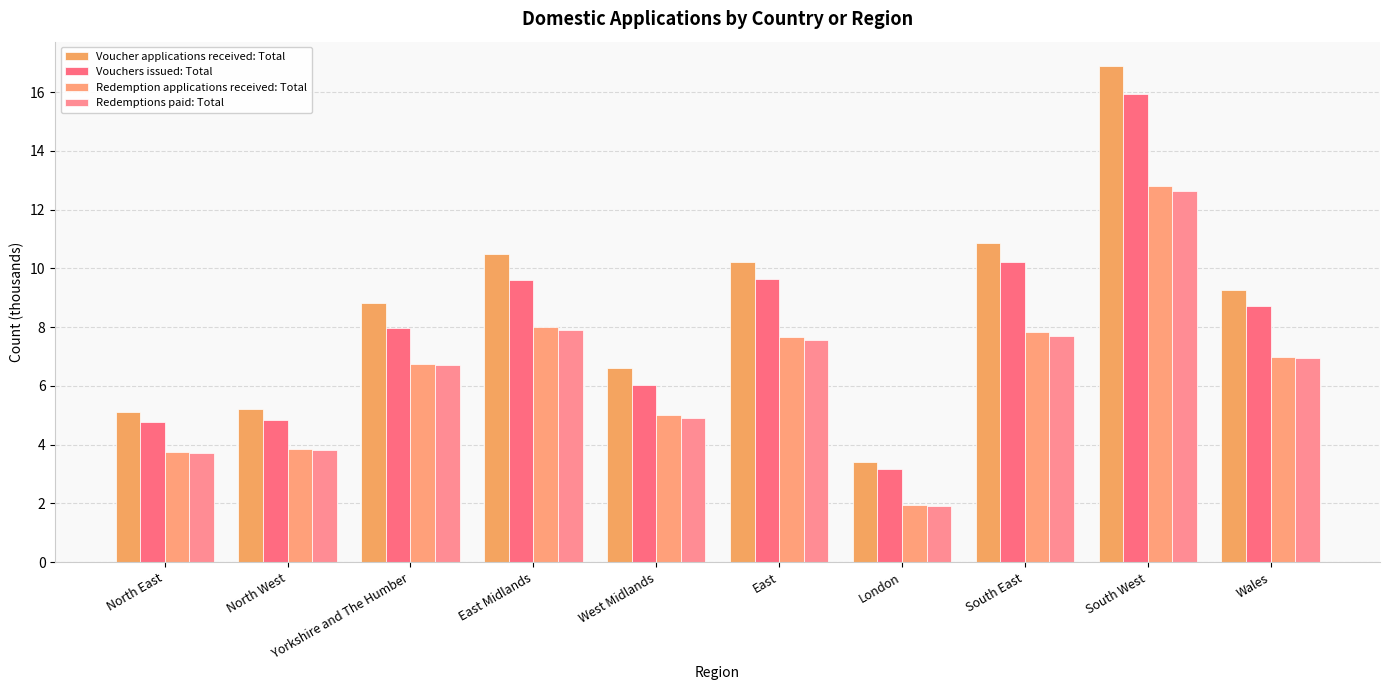

Which series has the widest spread of values?

Voucher applications received: Total